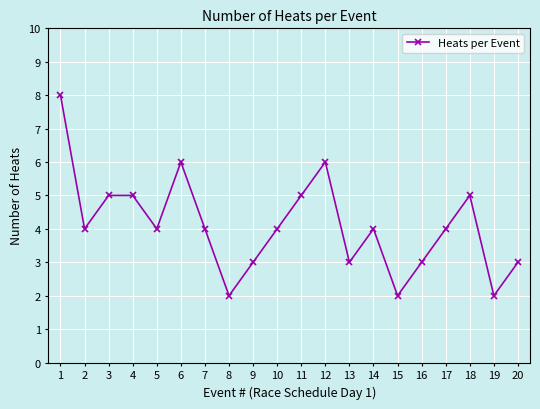

What is the value of the 10th point from the left?

4